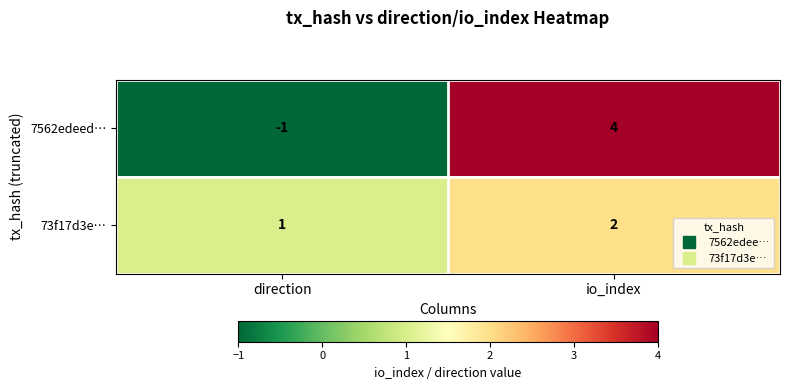

True or false: 7562edeed… has a value of 0 at direction.

False